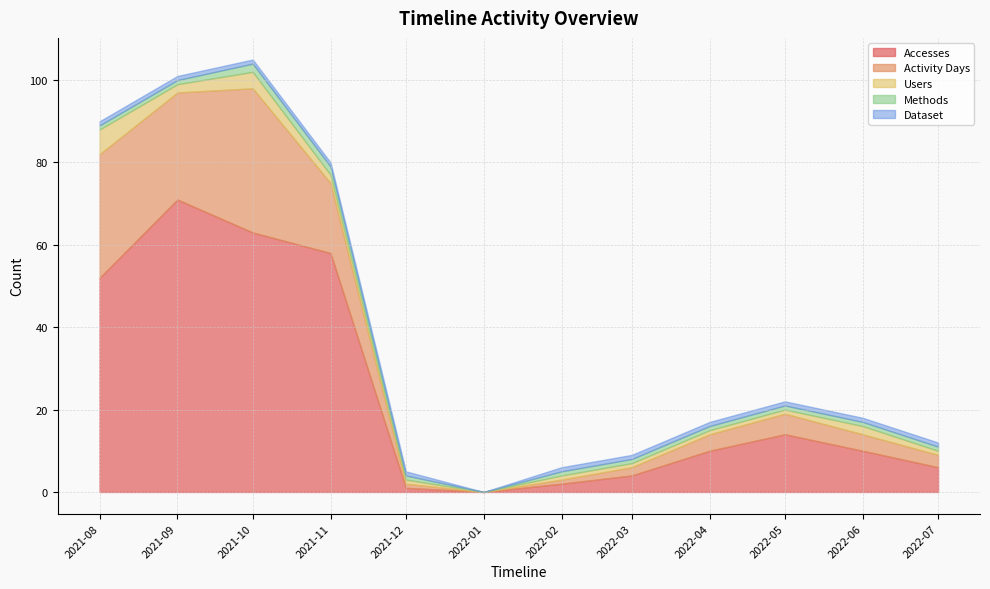

How many values in the Accesses series exceed 10?

5